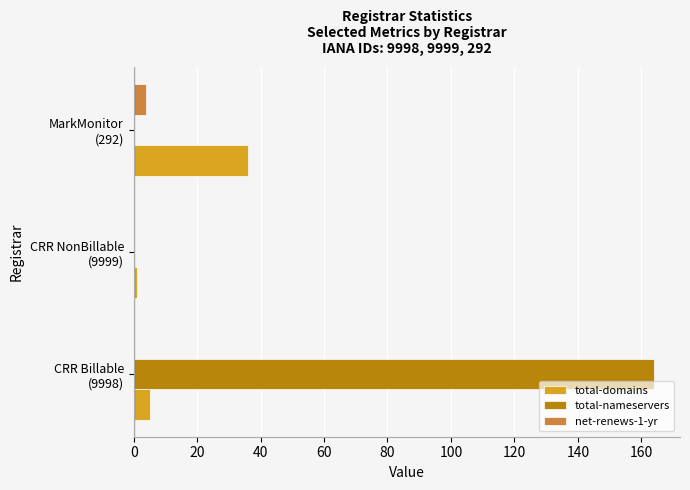

Which series has the largest total across all categories?

total-nameservers